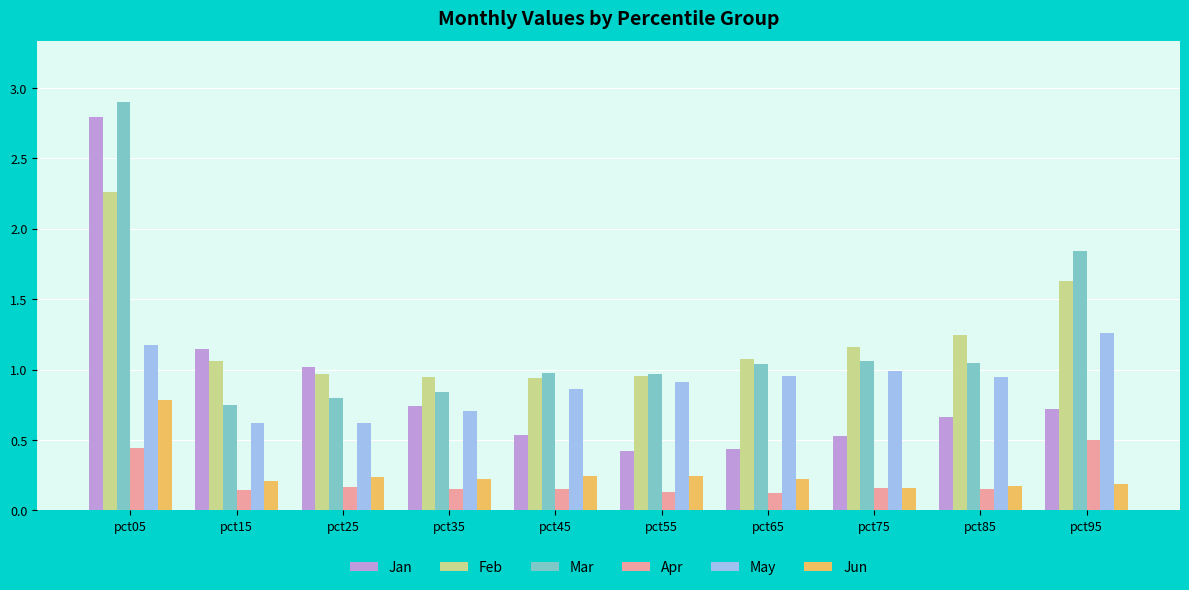

What is the difference between the maximum and minimum values in the Jun series?

0.6